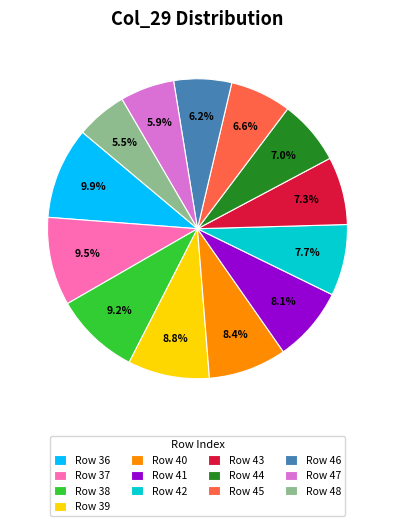

Is the sum of Row 39 and Row 38 greater than half?

No